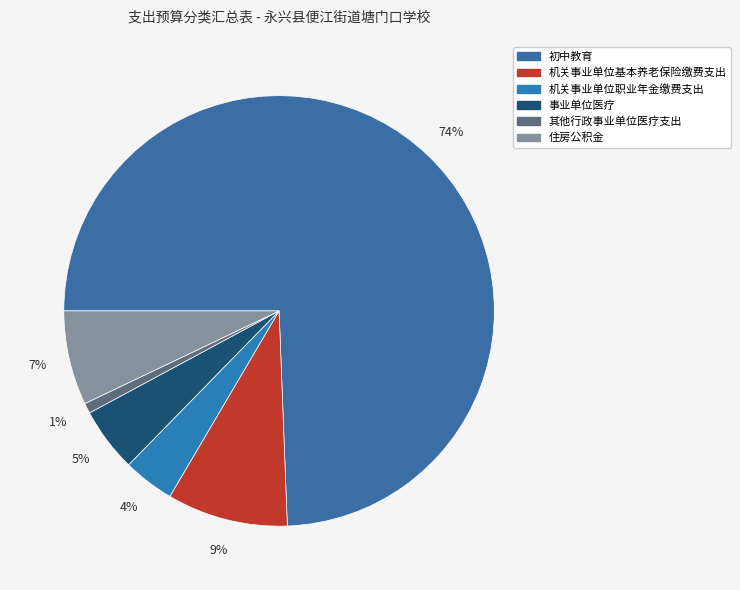

What portion of the pie excludes 机关事业单位职业年金缴费支出?

96.2%